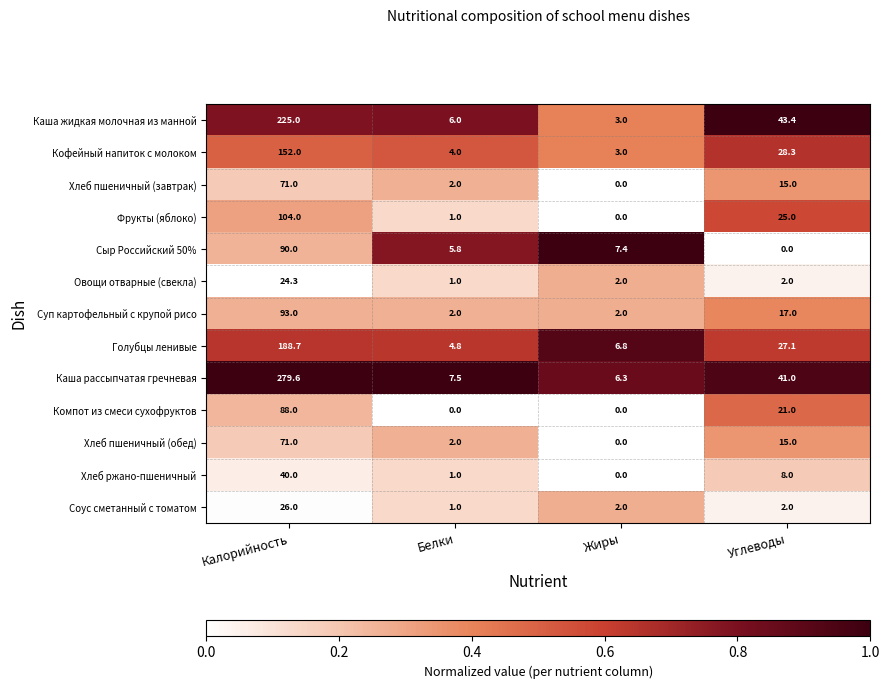

List the labels in order of Хлеб пшеничный (завтрак) value, largest first.

Калорийность, Углеводы, Белки, Жиры